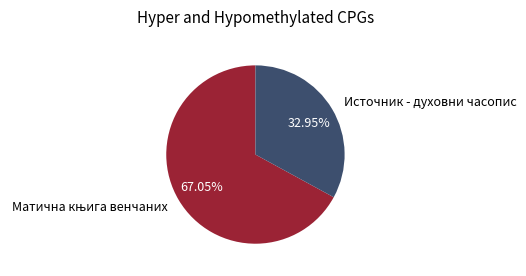

What is the smallest slice in the pie chart?

Источник - духовни часопис